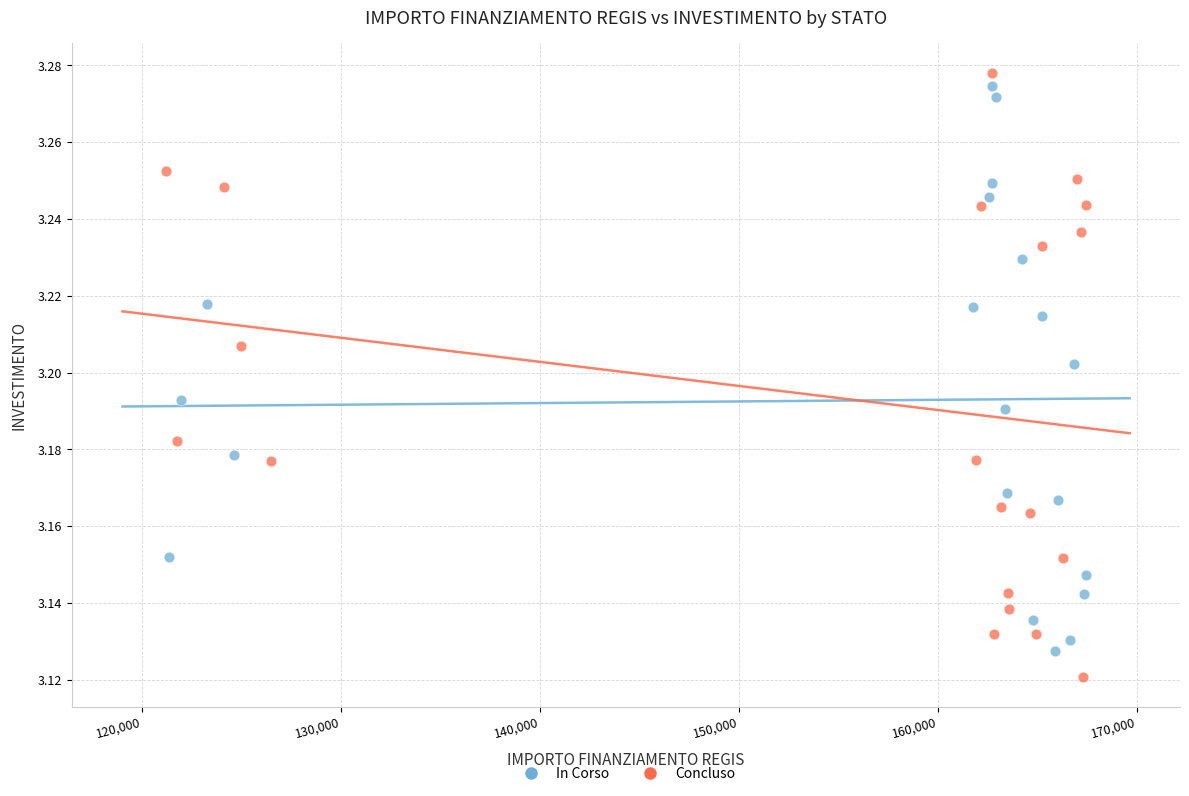

Which series reaches the maximum Y coordinate?

Concluso